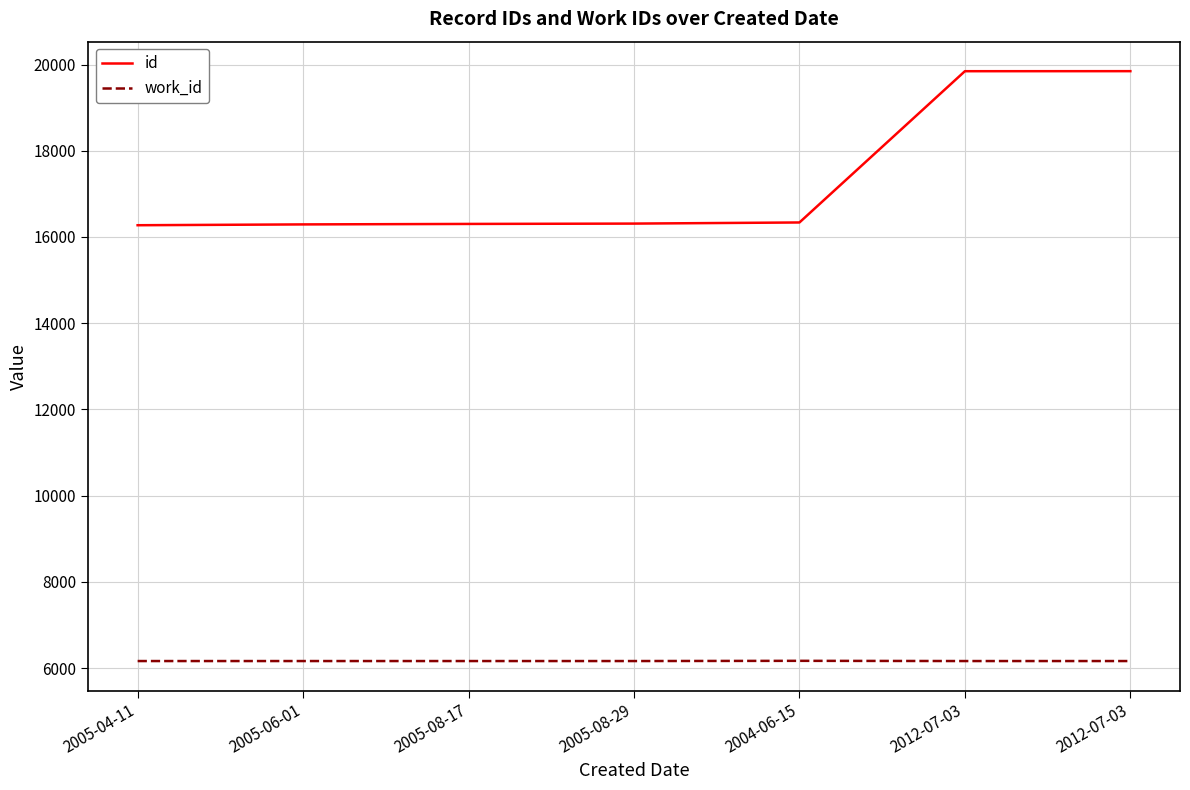

Where is the first local maximum for work_id?

2004-06-15